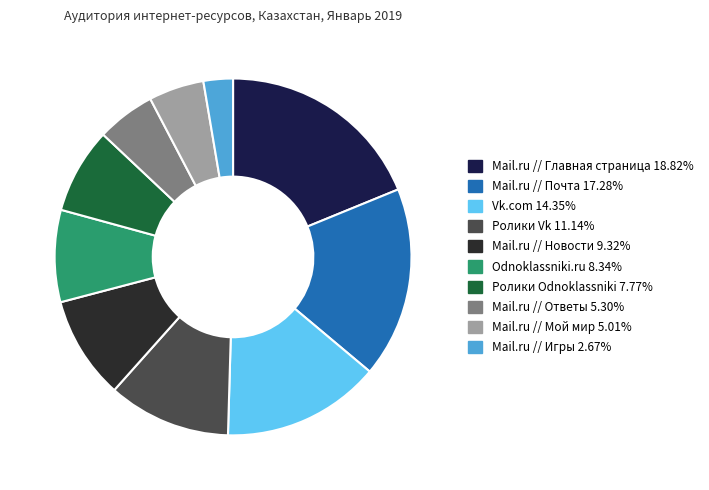

What is the largest slice in the pie chart?

Mail.ru // Главная страница